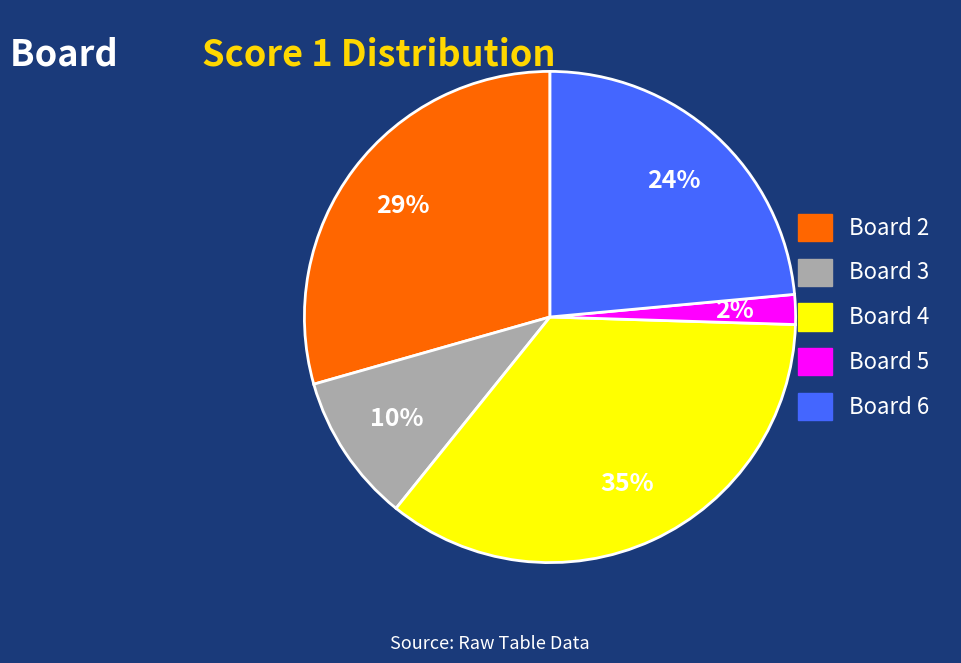

Is the sum of Board 4 and Board 5 greater than half?

No